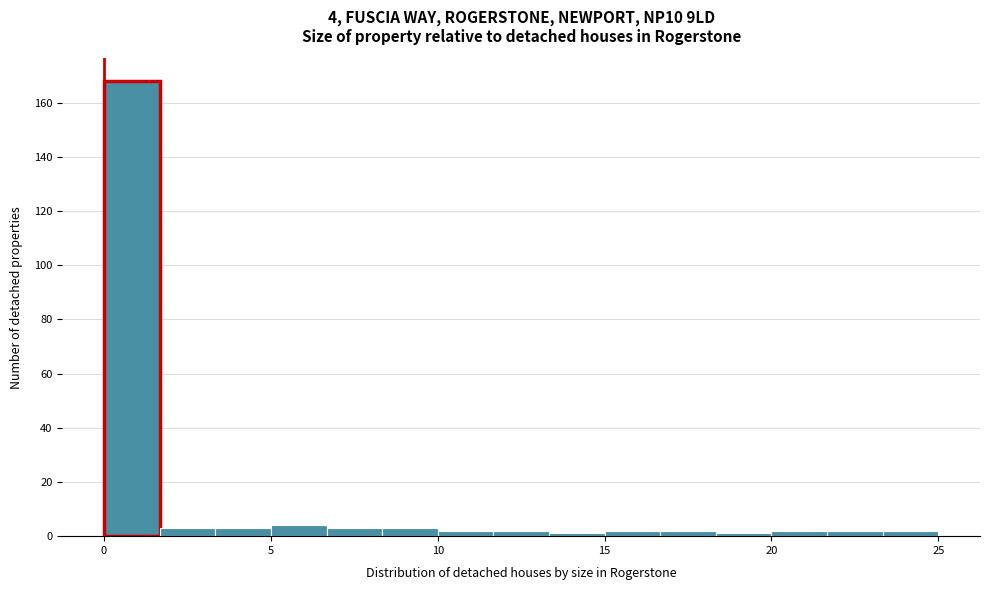

Read against the x-axis, roughly where is the centre of the tallest bar?

1.0